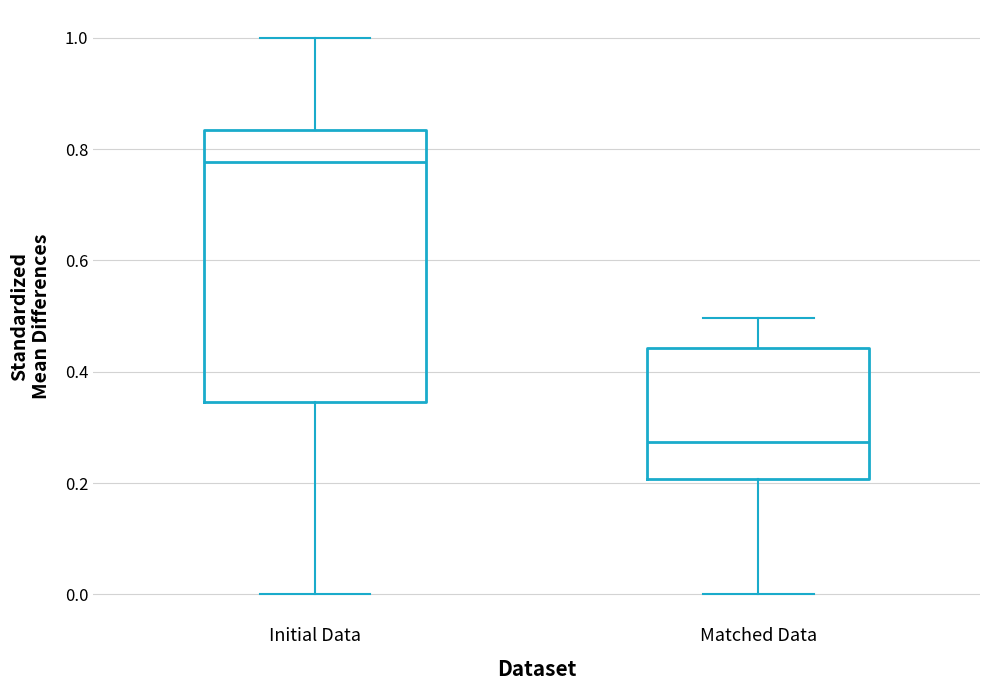

Reading left to right, transcribe this box plot: for each box, give where its median line is, the range the box spans, and where its two whiskers end, as read against the y-axis. The values are not printed on the chart, so give them approximately, as read against the axis.

Initial Data: median 0.78, box 0.34 to 0.84, whiskers 0.00 to 1.00
Matched Data: median 0.28, box 0.20 to 0.44, whiskers 0.00 to 0.50